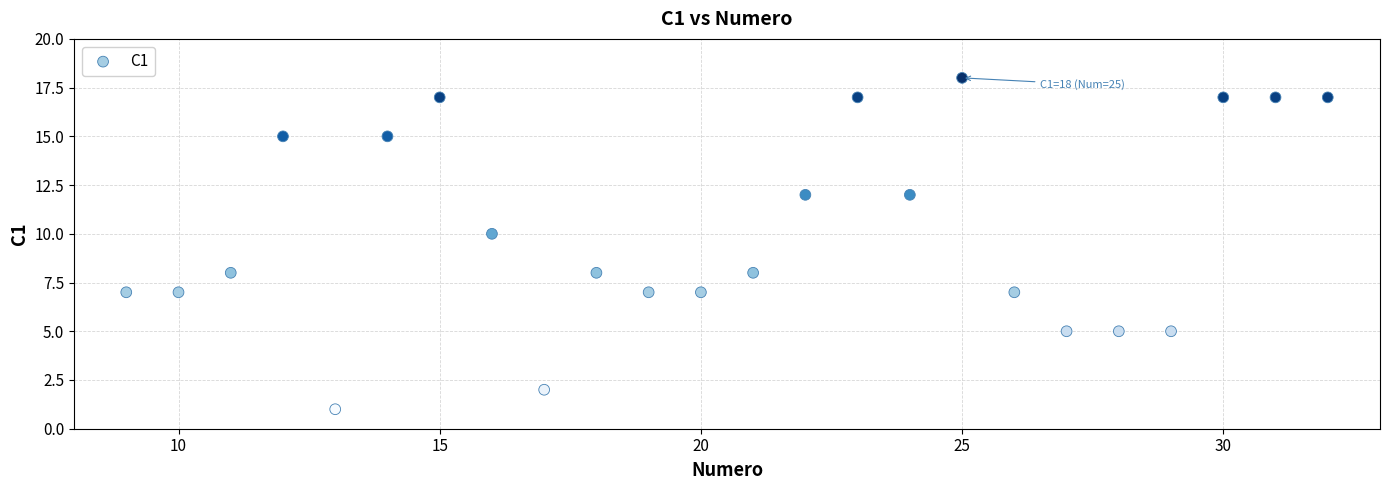

What is the range of X values (max minus min)?

23